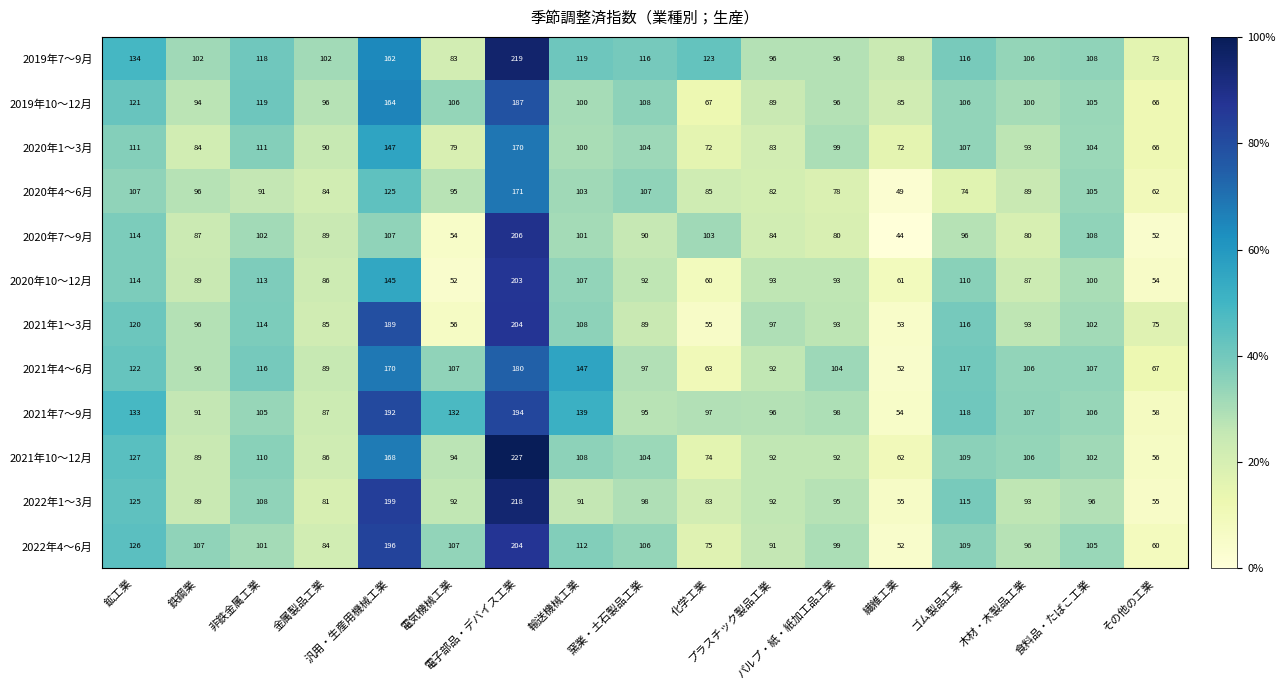

What is the total value across all series at 鉱工業?

1454